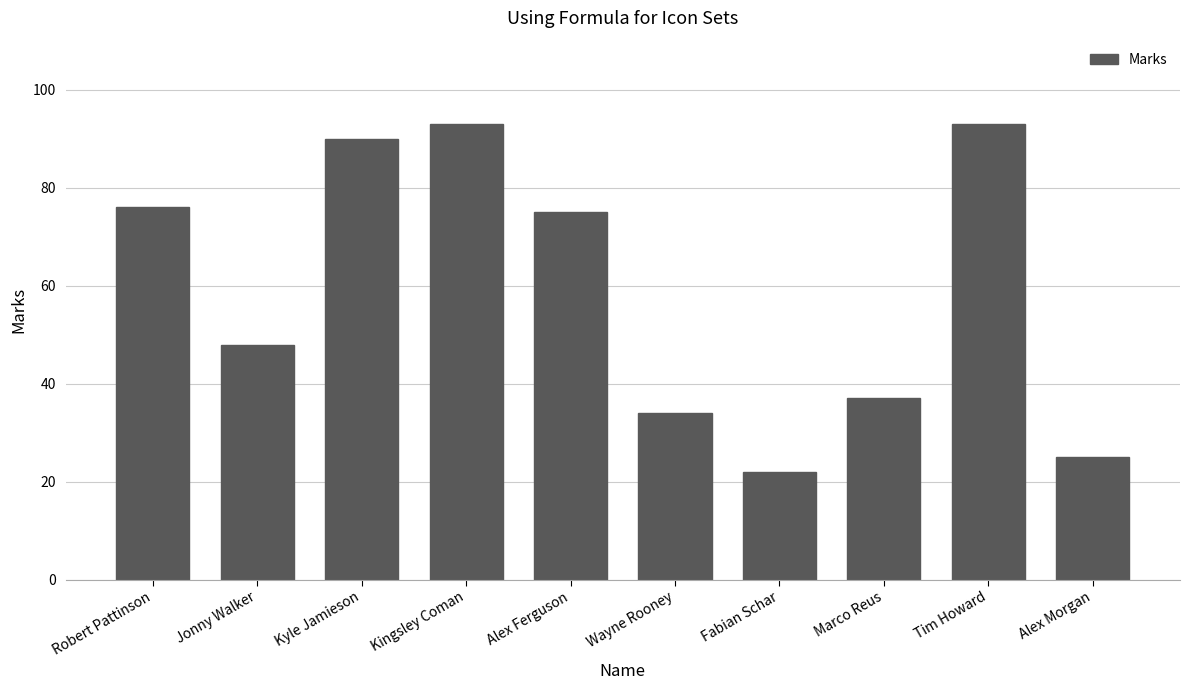

Count the number of data series in this chart.

1